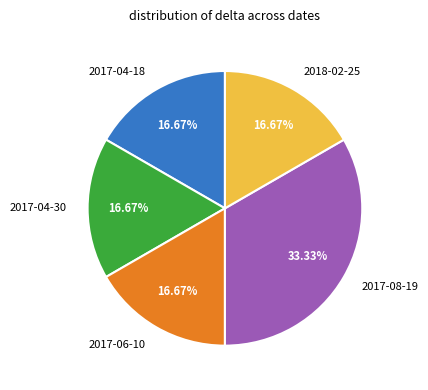

True or false: 2017-04-18 accounts for 9% of the total.

False